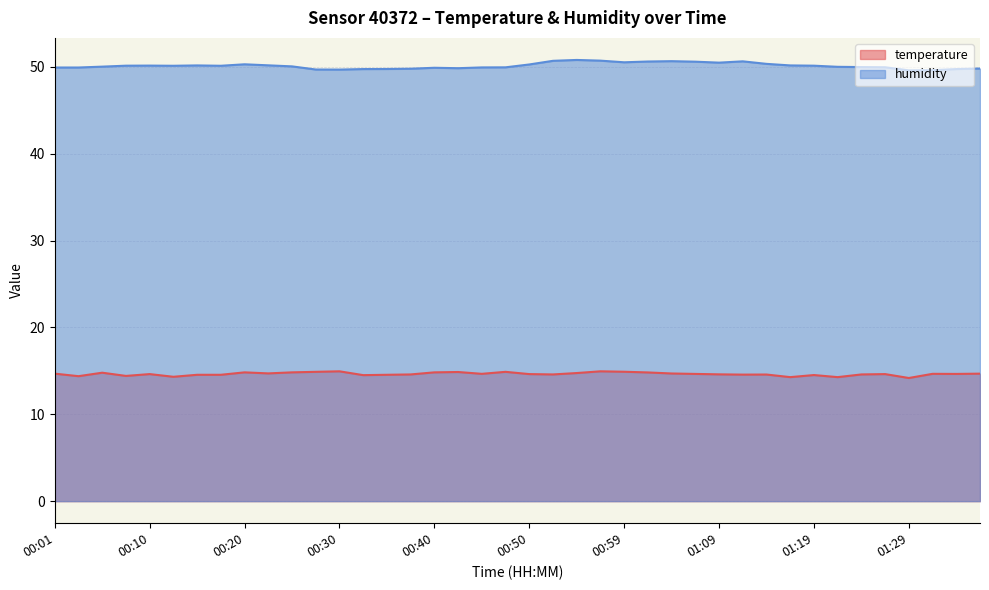

At which category does the chart reach its minimum across all series?

01:29